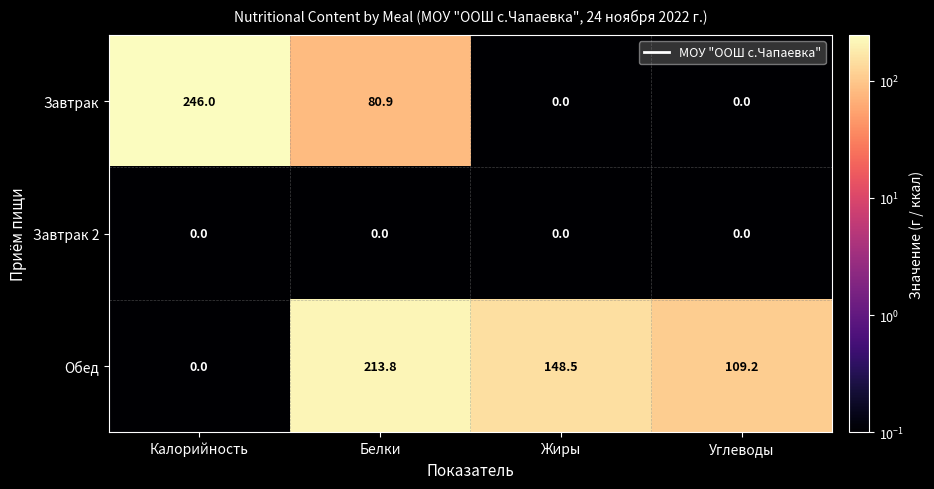

Is it true that Завтрак equals 0.0 at Жиры?

True